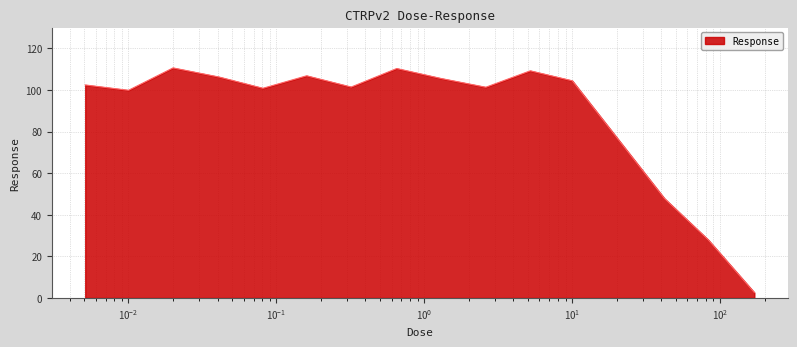

What is the difference between the maximum and minimum values?

108.0